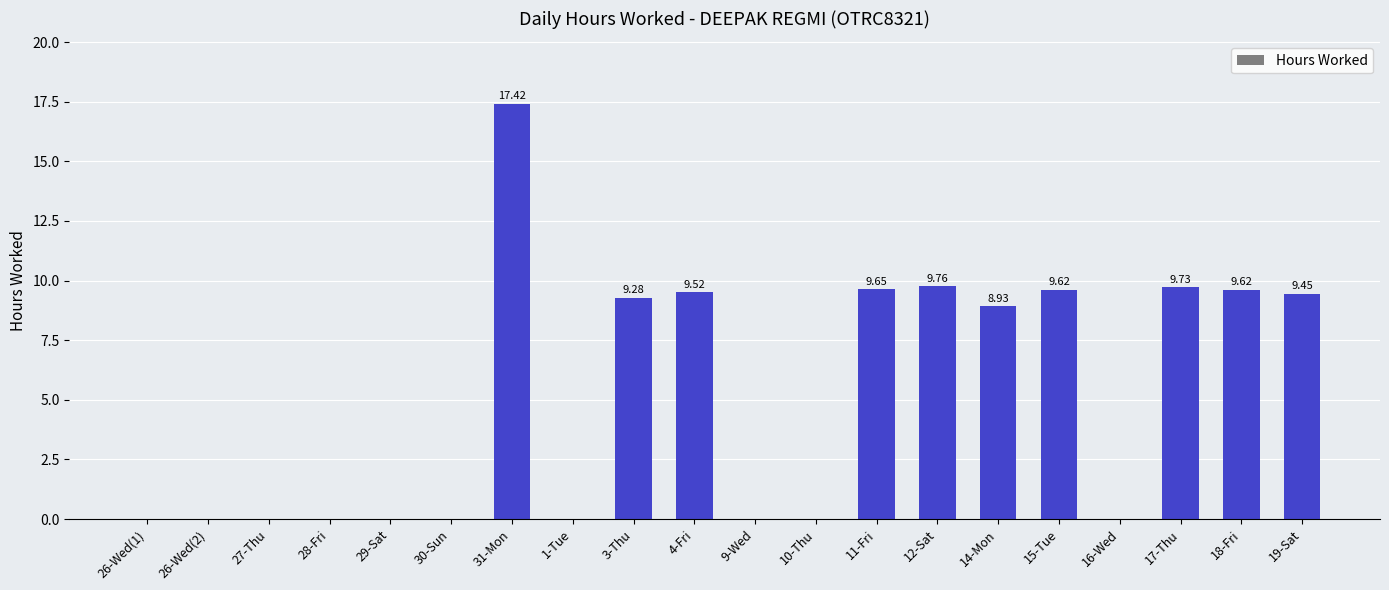

What is the sum of the values at 14-Mon and 3-Thu?

18.2